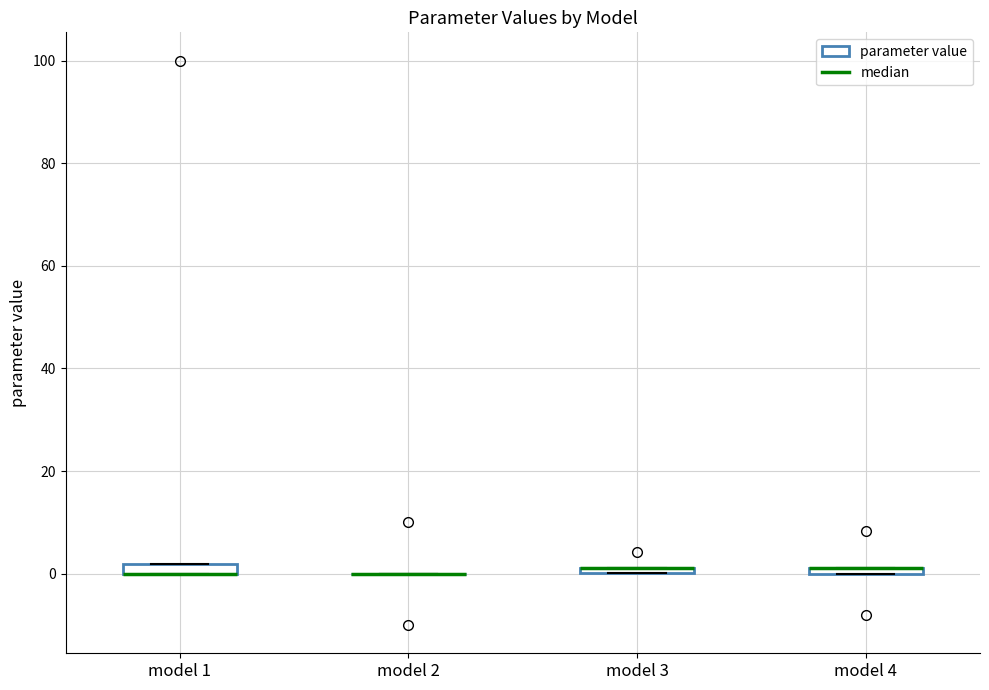

Where is the lower edge of the box for model 1 on the y-axis? The values are not printed on the chart, so give them approximately, as read against the axis.

0